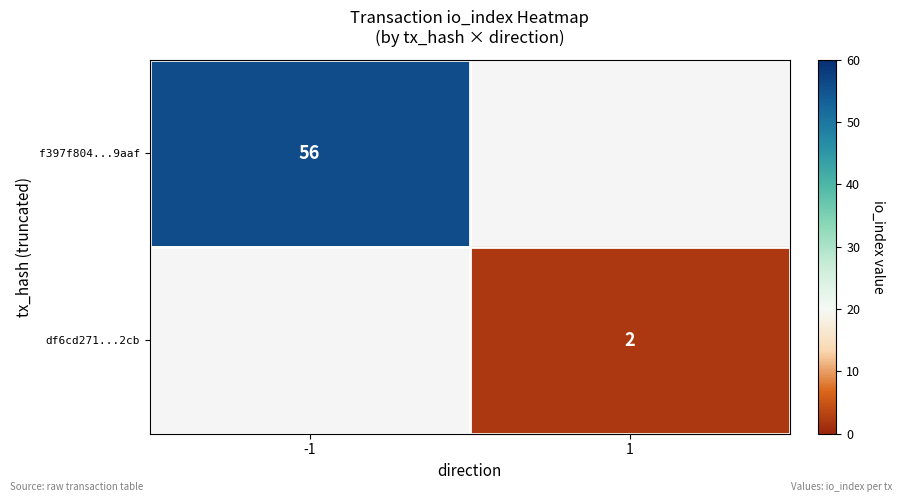

How many series are shown in this chart?

2